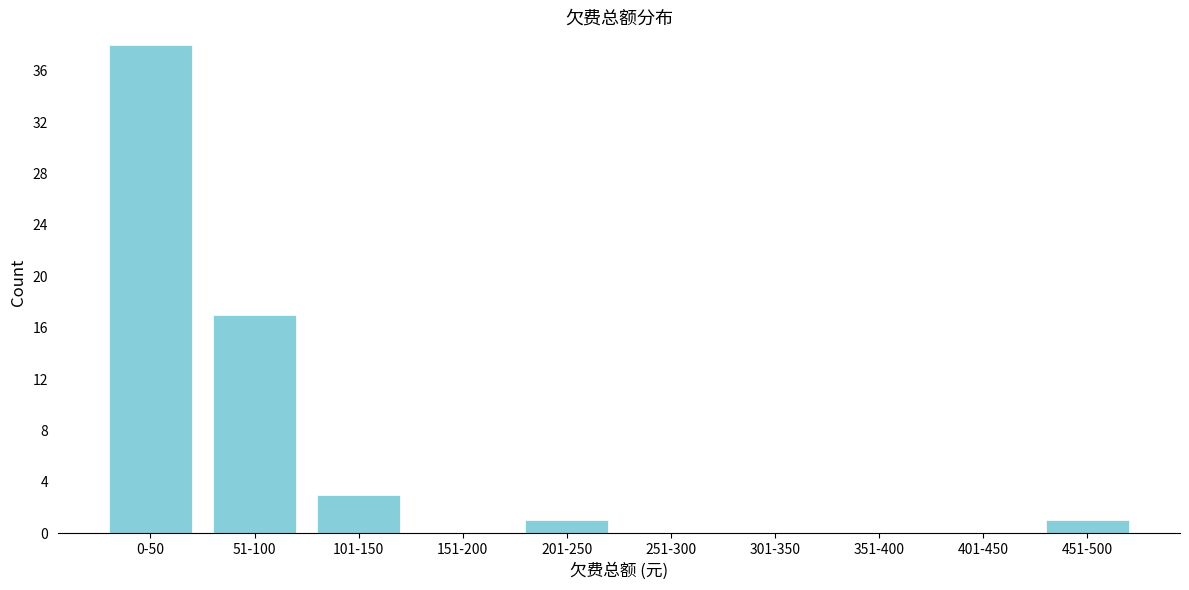

Reading left to right, transcribe all the data shown in this chart.

0-50=38	51-100=17	101-150=3	151-200=0	201-250=1	251-300=0	301-350=0	351-400=0	401-450=0	451-500=1